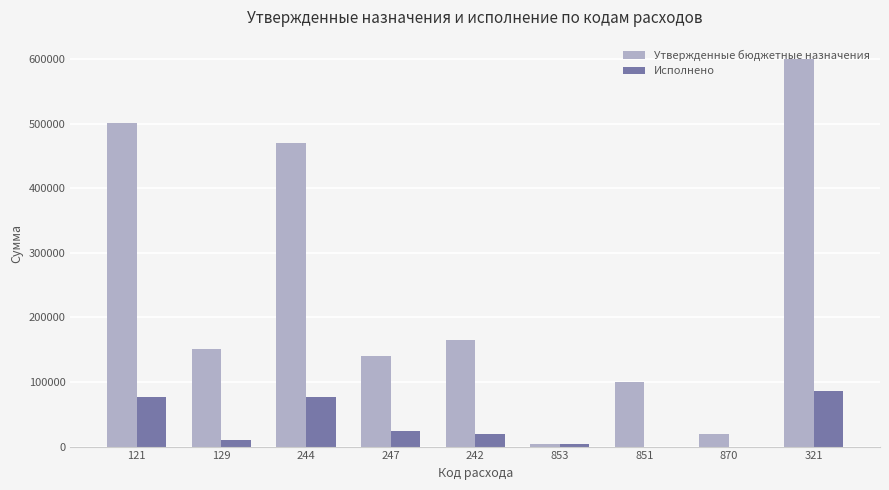

How many series are shown in this chart?

2